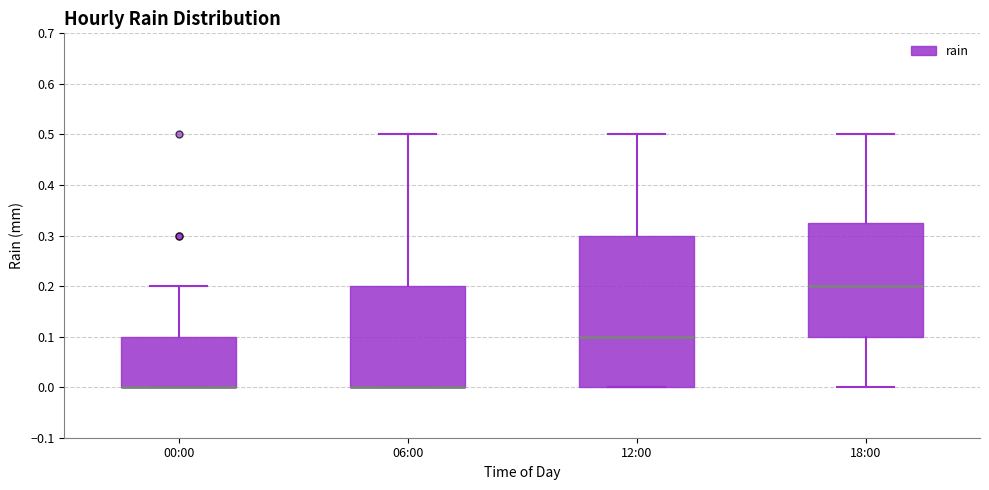

Where is the lower edge of the box for 18:00 on the y-axis? The values are not printed on the chart, so give them approximately, as read against the axis.

0.10